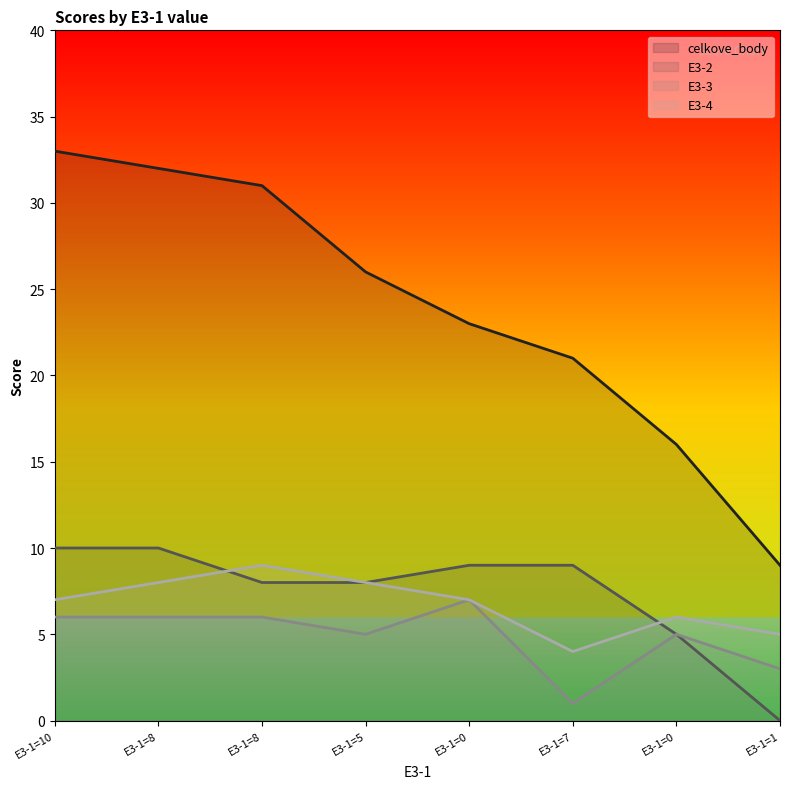

True or false: E3-3 and E3-2 intersect in this chart.

False